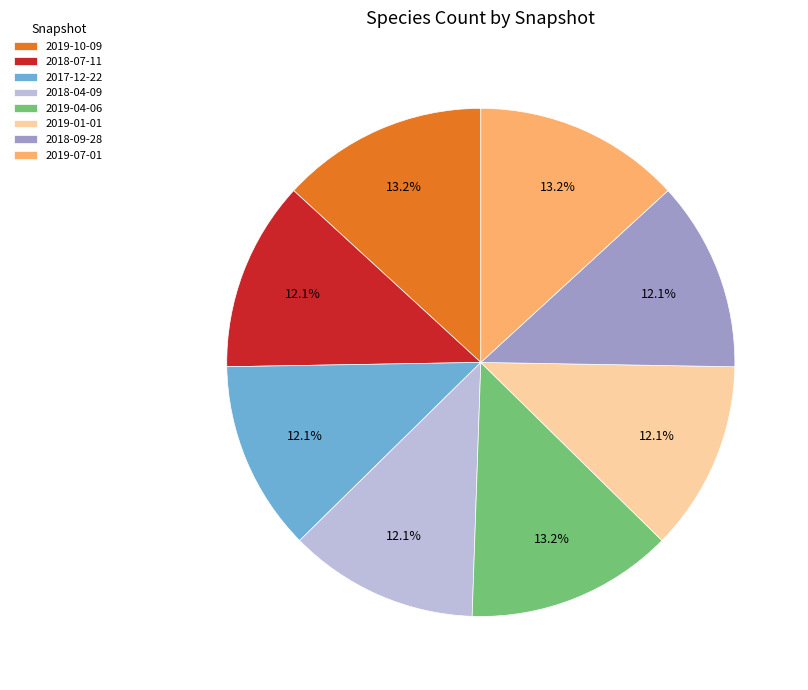

Between 2019-10-09 and 2018-04-09, which is larger?

2019-10-09